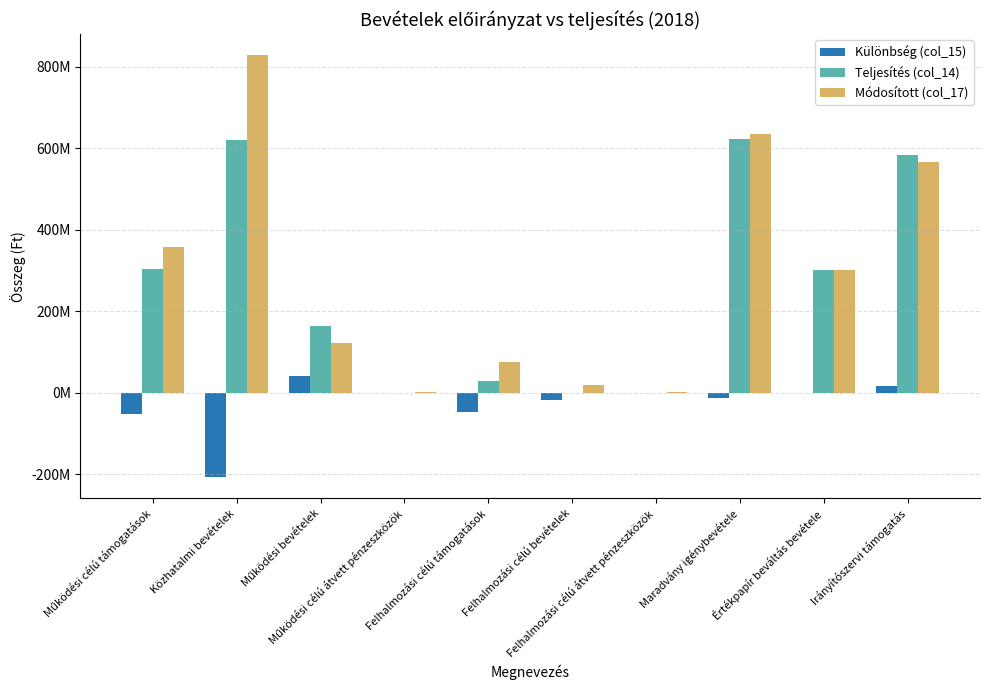

Is the value of Különbség (col_15) at Működési célú támogatások greater than the value of Módosított (col_17) at Irányítószervi támogatás?

No